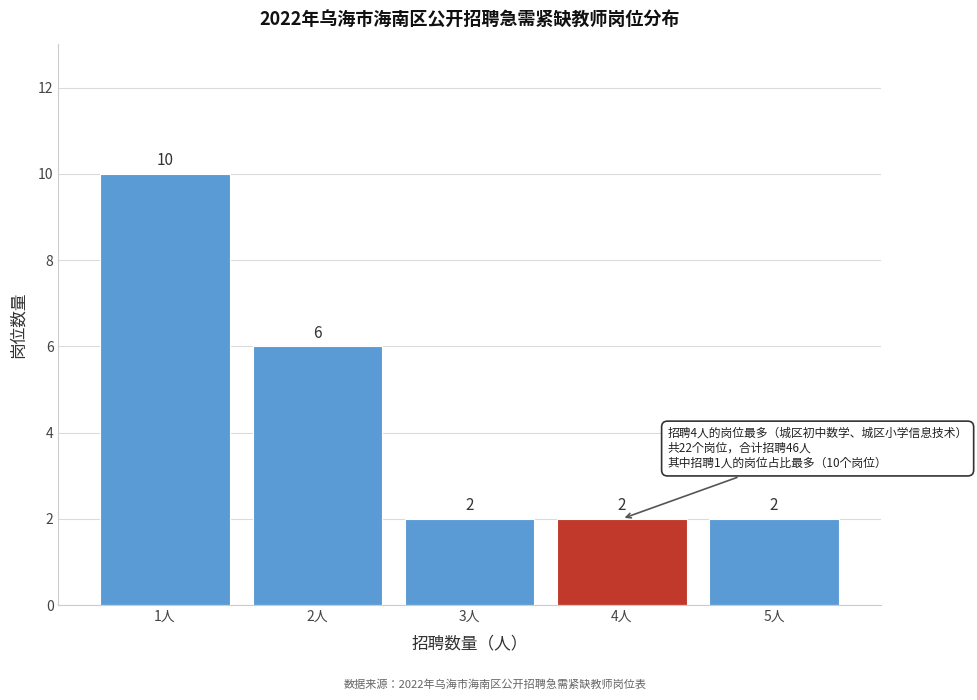

Reading right to left, what are all the values shown in this chart?

2	2	2	6	10